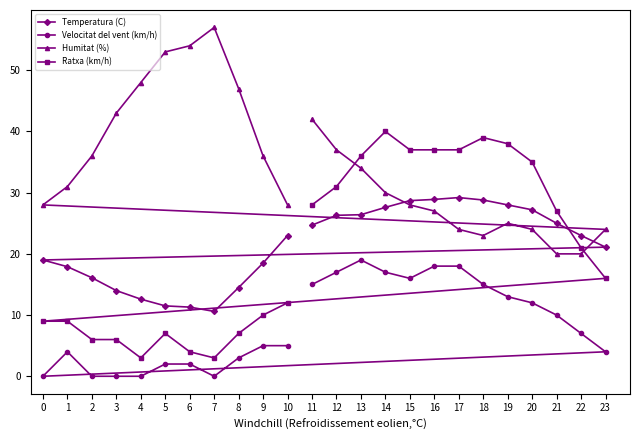

What is the value of the Ratxa (km/h) point at the 10th from the left?

10.0